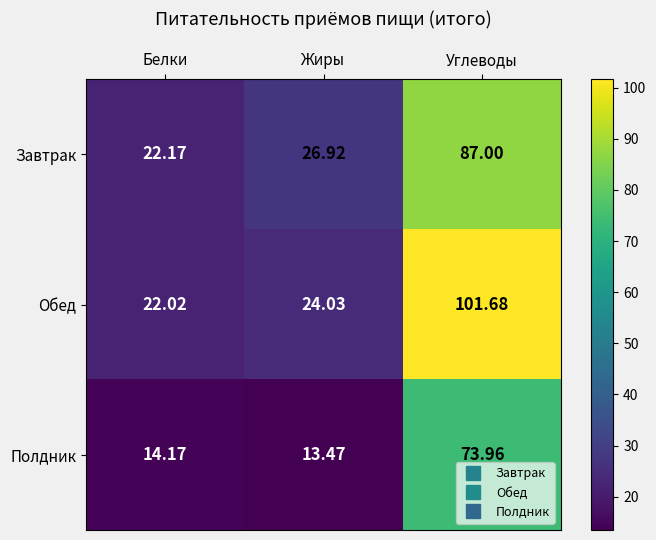

At which category does the chart reach its minimum across all series?

Жиры